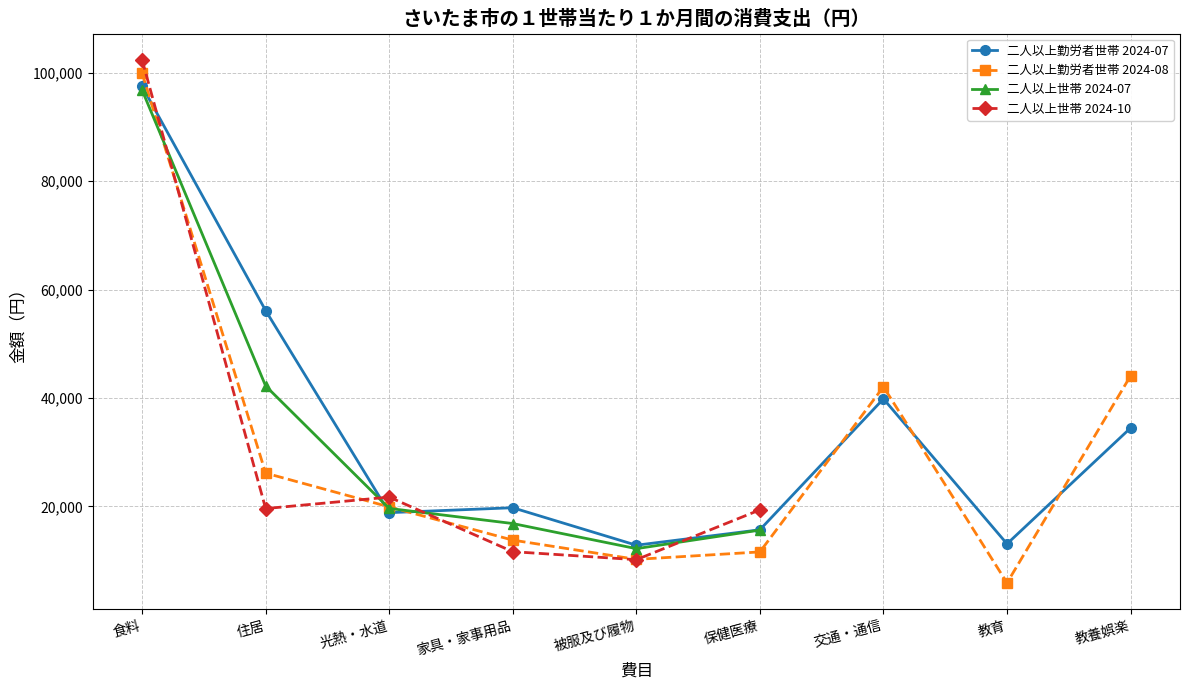

What is the label of the 8th point from the right?

住居